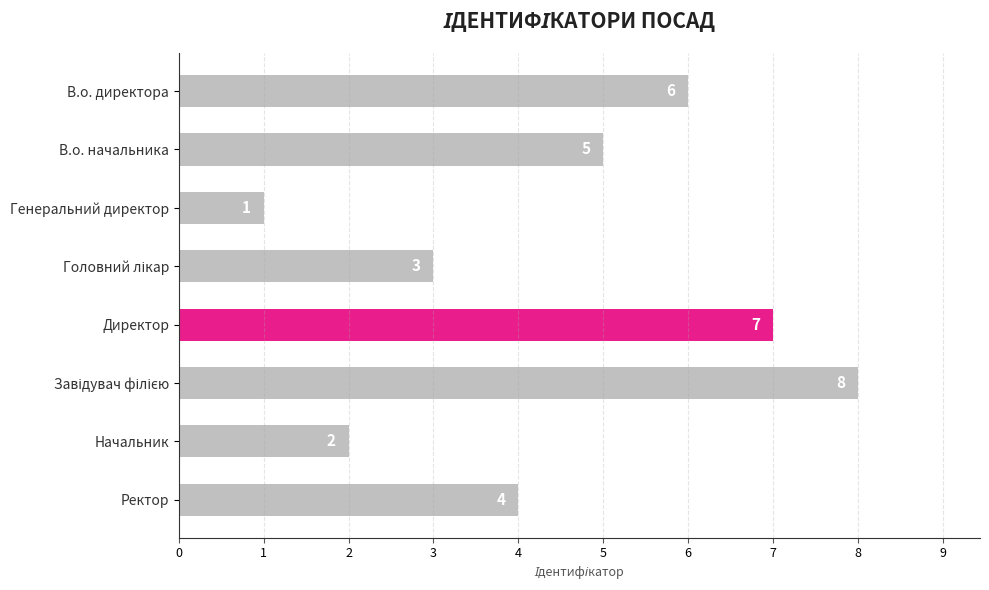

The value at Ректор is 3. True or false?

False